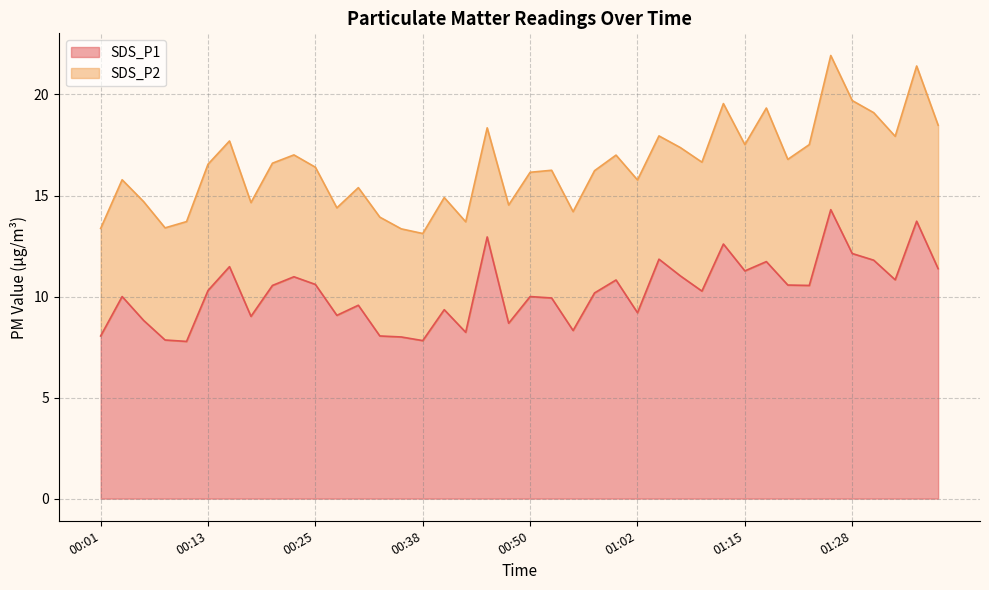

What position from the right is 01:20?

8